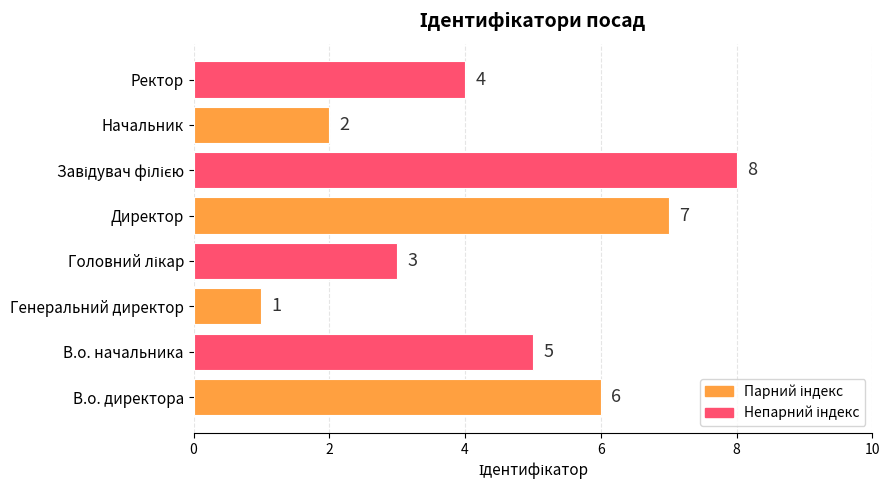

Does the chart contain any negative values?

No